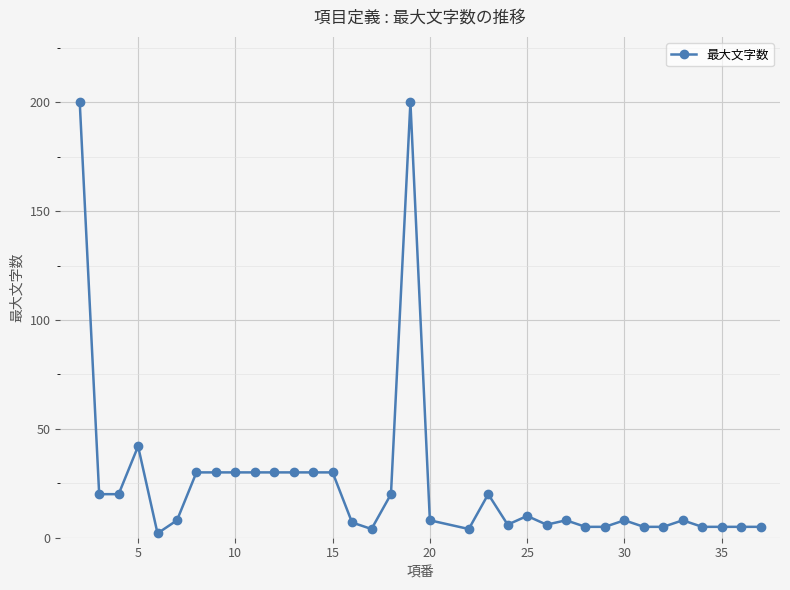

True or false: there are more than 0 points higher than both neighbors.

True